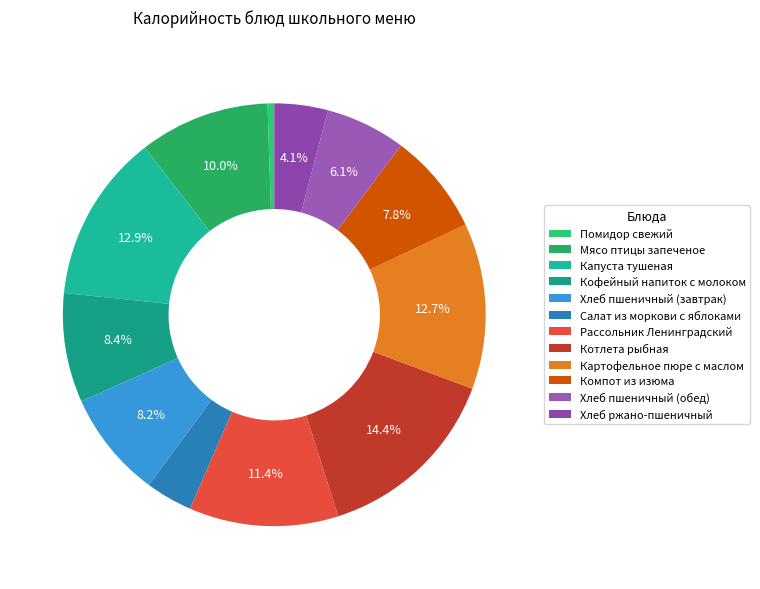

Count the number of slices in the pie.

12